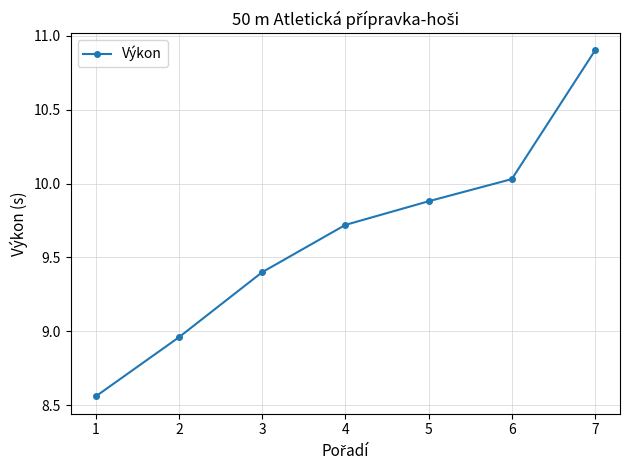

At which label is the value closest to 9?

2